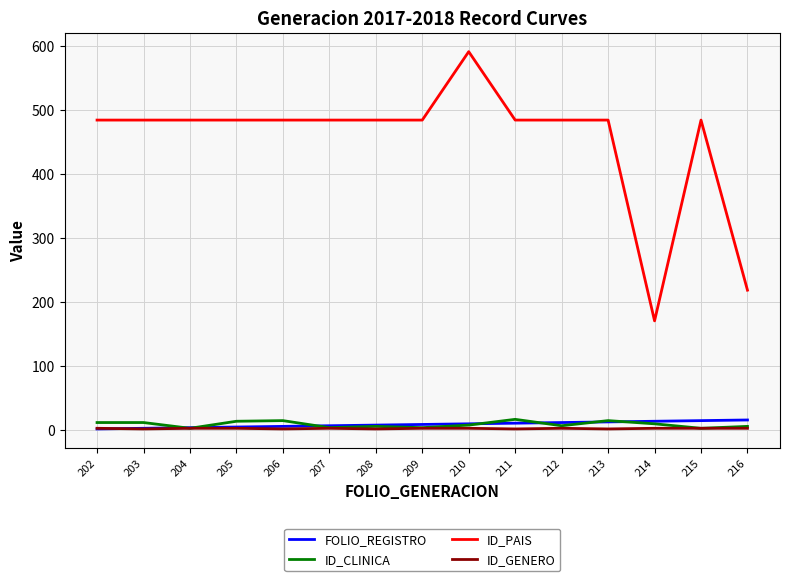

Is the value of ID_GENERO at 214 greater than the value of ID_PAIS at 204?

No